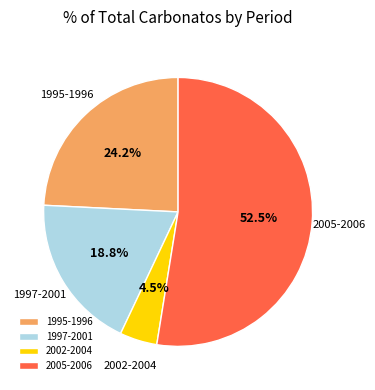

Does 2002-2004 represent more than half of the total?

No